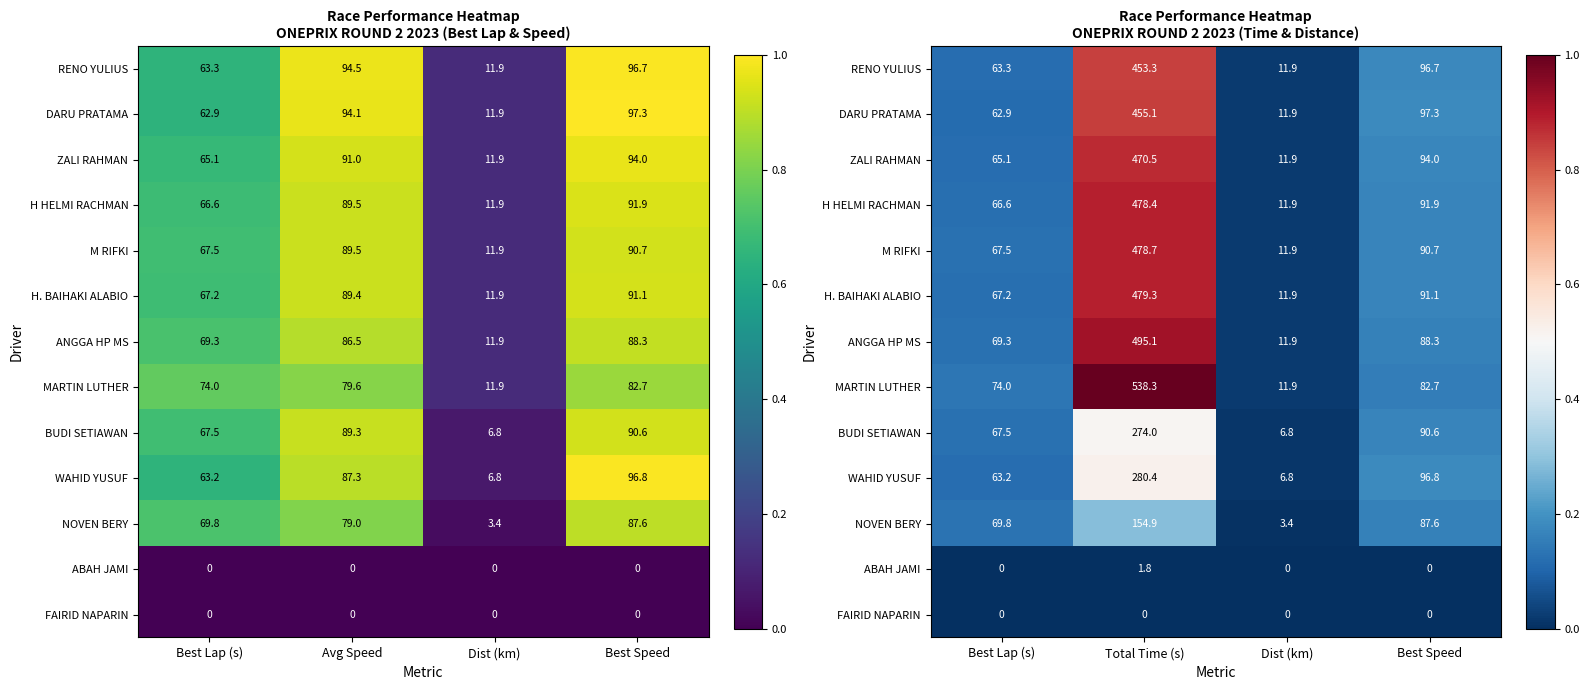

Where is M RIFKI nearest to the value 0?

Dist (km)